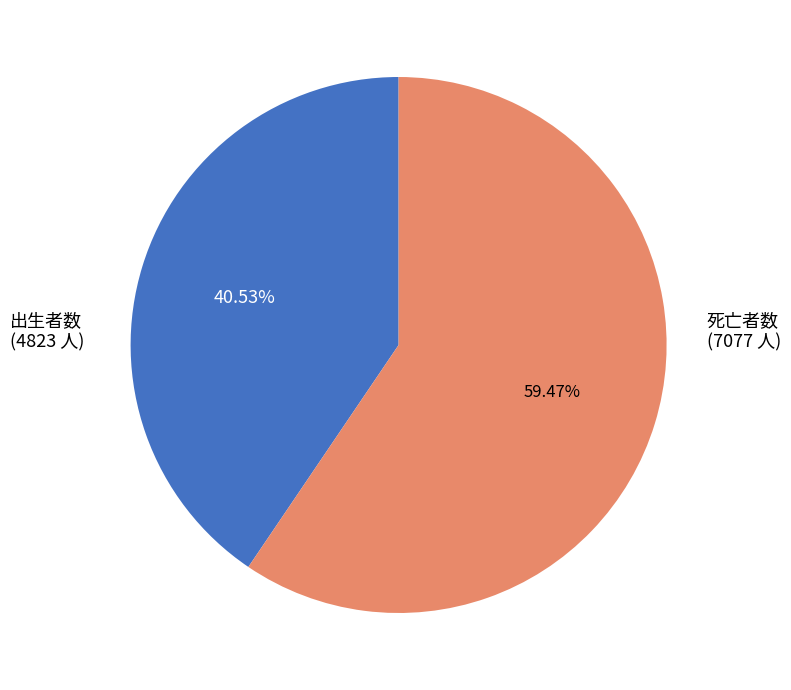

Is the sum of 出生者数 and 死亡者数 greater than half?

Yes